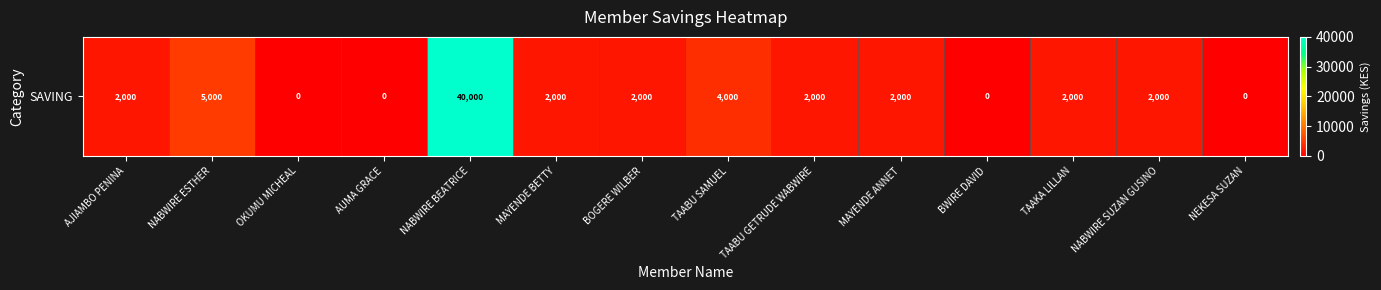

Which has a higher value, AJIAMBO PENINA or TAAKA LILLAN?

AJIAMBO PENINA